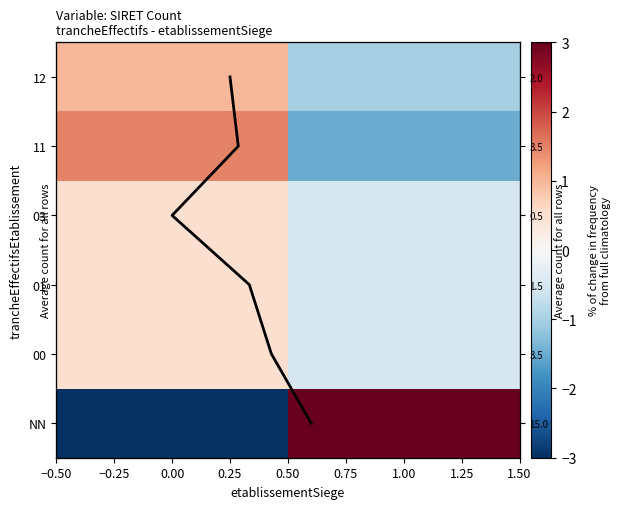

Rank the series by their maximum value, from lowest to highest.

00, 01, 03, 12, 11, NN